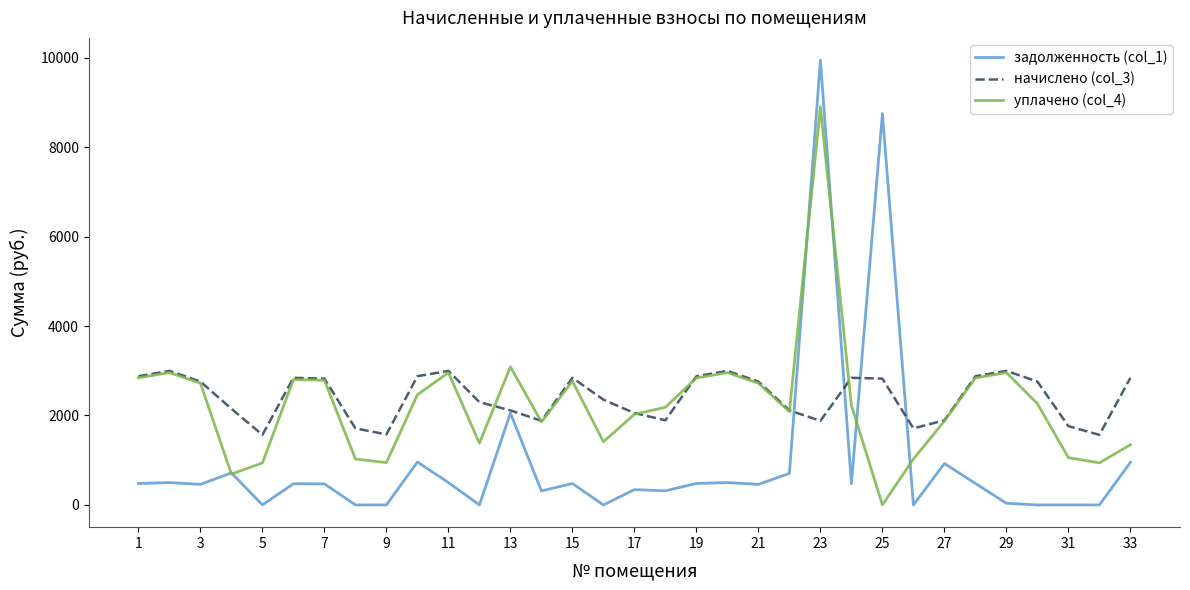

What is the maximum value shown in the chart?

9944.3